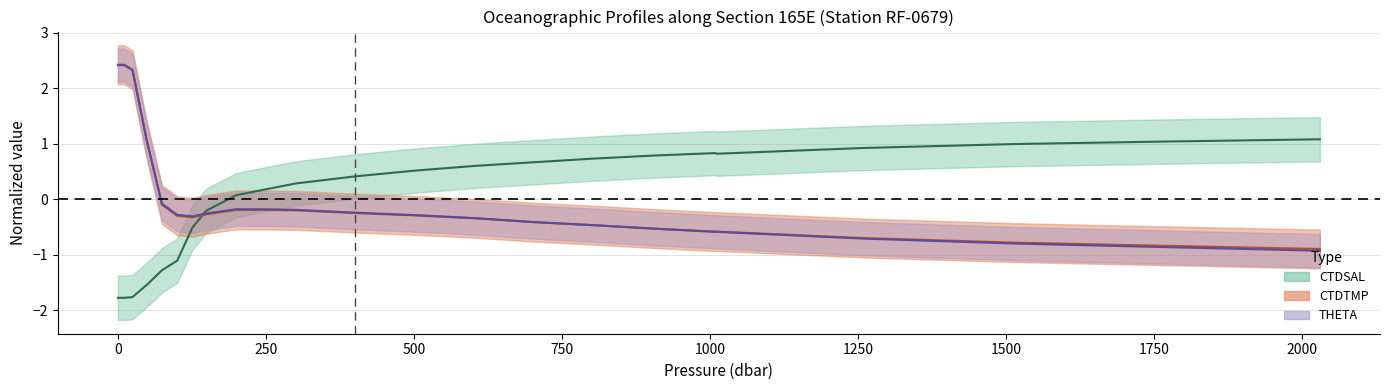

Reading left to right, list all the values displayed in this chart.

CTDSAL_line: -1.8	-1.8	-1.8	-1.5	-1.3	-1.1	-0.5	-0.2	0.1	0.2	0.3	0.4	0.5	0.6	0.7	0.7	0.8	0.8	0.8	0.9	1.0	1.0	1.1
CTDTMP_line: 2.4	2.4	2.3	1.1	-0.1	-0.3	-0.3	-0.3	-0.2	-0.2	-0.2	-0.2	-0.3	-0.3	-0.4	-0.5	-0.5	-0.6	-0.6	-0.7	-0.8	-0.8	-0.9
THETA_line: 2.4	2.4	2.3	1.1	-0.1	-0.3	-0.3	-0.3	-0.2	-0.2	-0.2	-0.2	-0.3	-0.3	-0.4	-0.5	-0.5	-0.6	-0.6	-0.7	-0.8	-0.9	-0.9